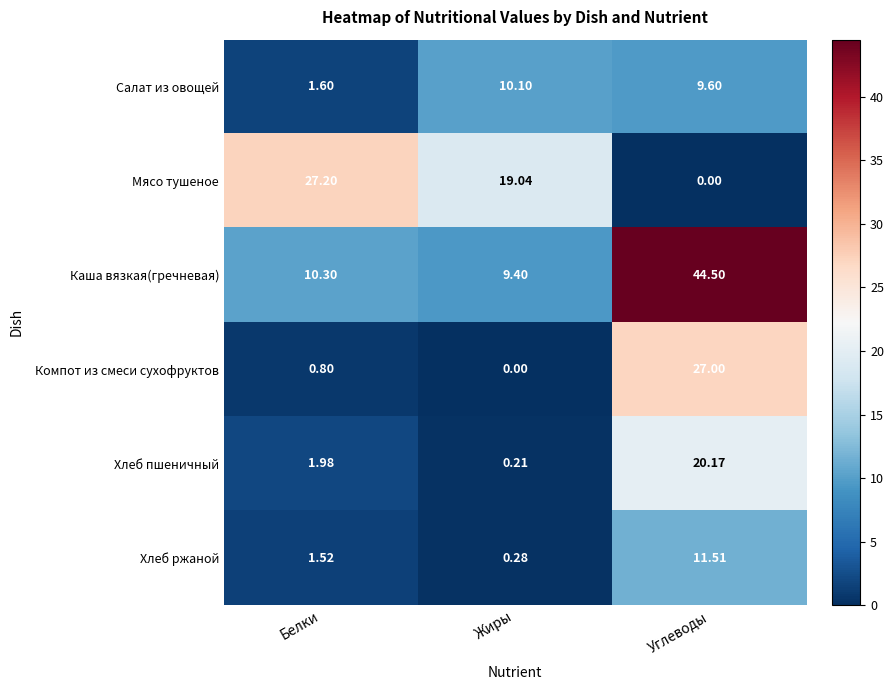

Rank the series at Белки from highest to lowest value.

Мясо тушеное, Каша вязкая(гречневая), Хлеб пшеничный, Салат из овощей, Хлеб ржаной, Компот из смеси сухофруктов